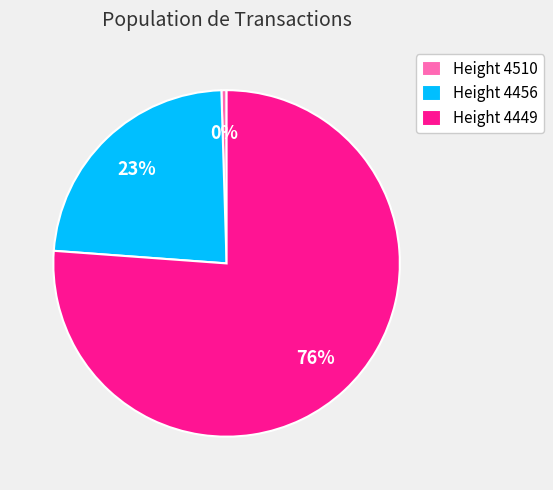

Does Height 4456 account for over 50% of the chart?

No